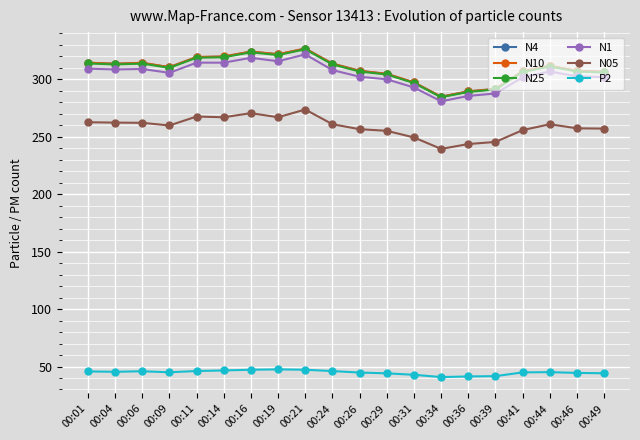

What are all the series names shown in the legend?

N4, N10, N25, N1, N05, P2